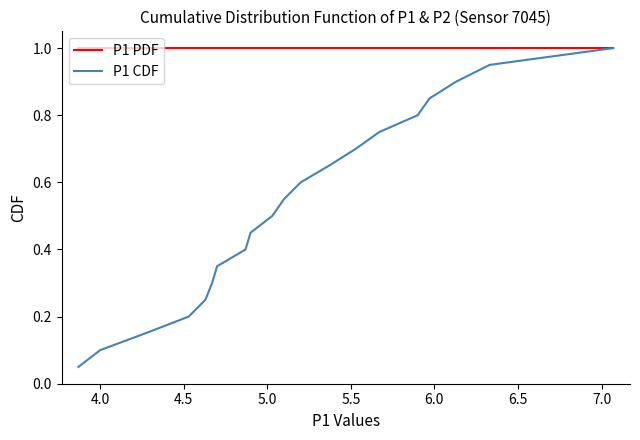

True or false: P1 CDF has more than 2 interior local peaks.

False